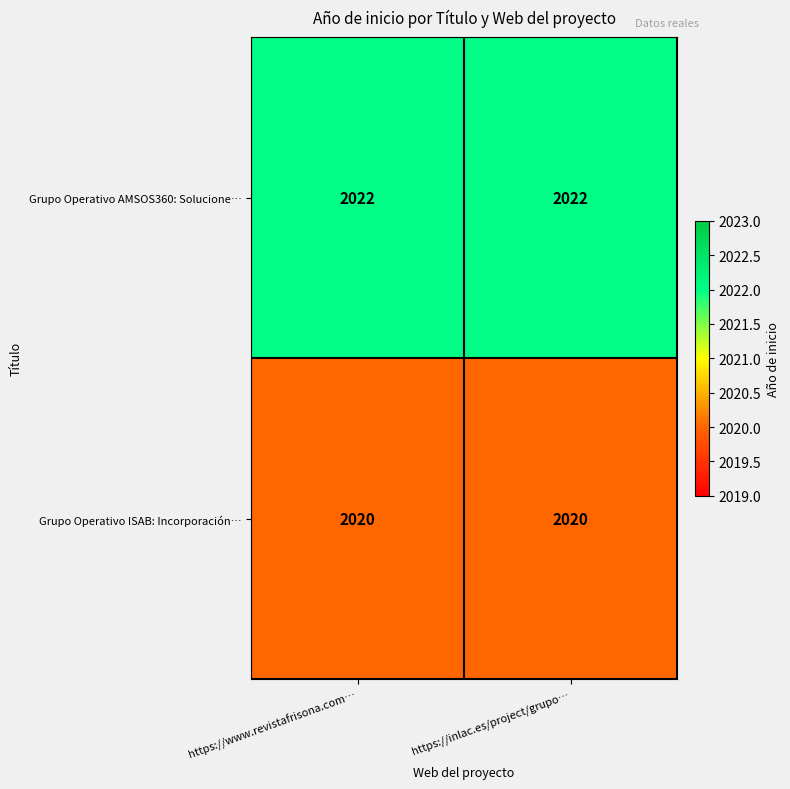

What is the smallest value displayed?

2020